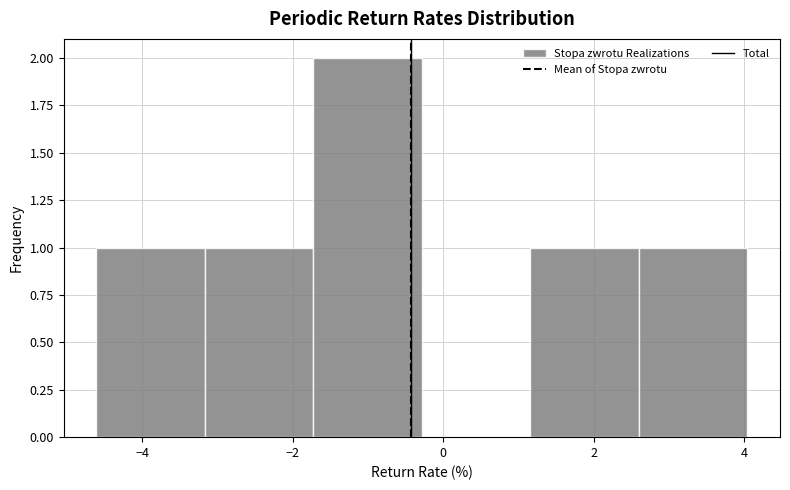

Reading left to right, list every bar in this chart as the range it spans on the x-axis followed by its height. Neither the bar edges nor the heights are printed on the chart, so give them approximately, as read against the axes.

-4.6 to -3.2: 1
-3.2 to -1.8: 1
-1.8 to -0.2: 2
-0.2 to 1.2: 0
1.2 to 2.6: 1
2.6 to 4.0: 1